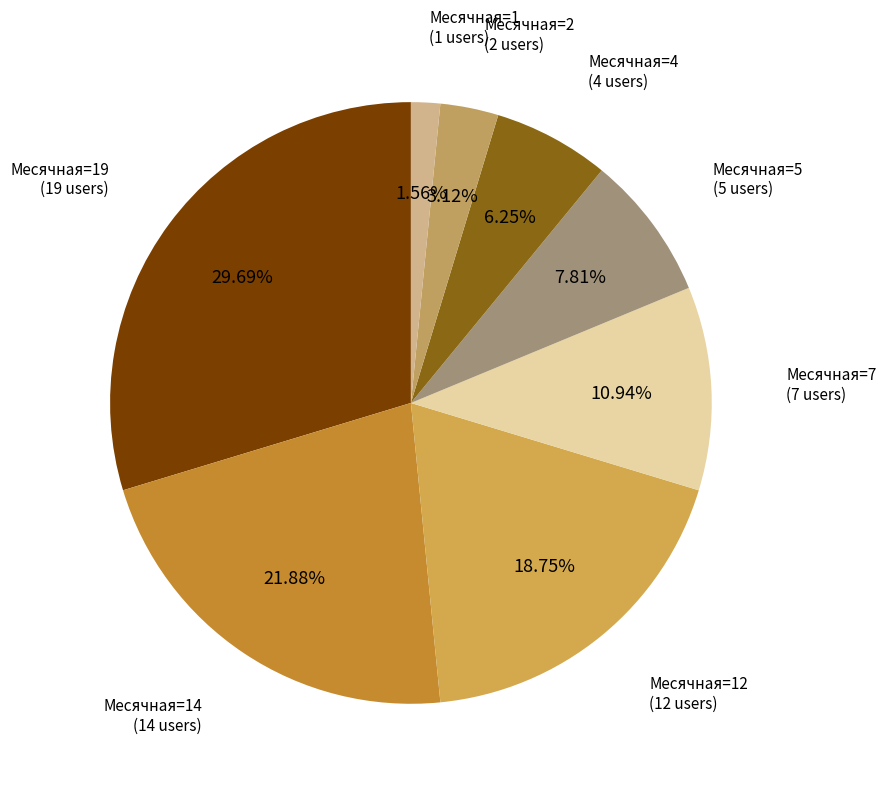

Which has a higher value, Месячная=12 or Месячная=14?

Месячная=14